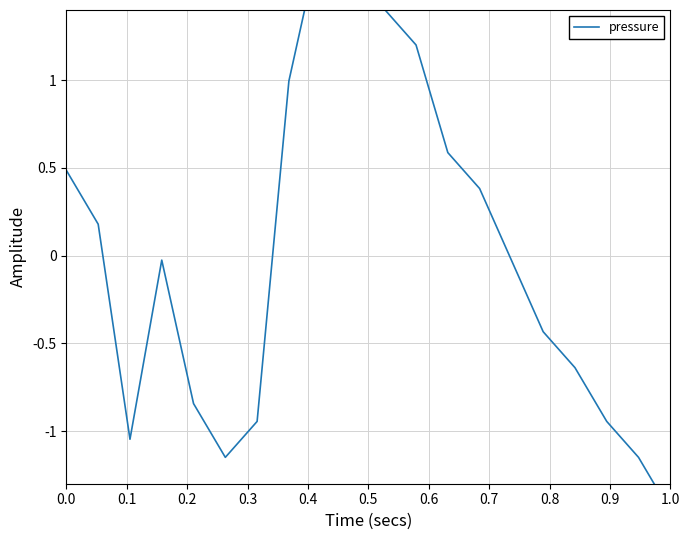

True or false: the data has more than 1 interior local peaks.

True